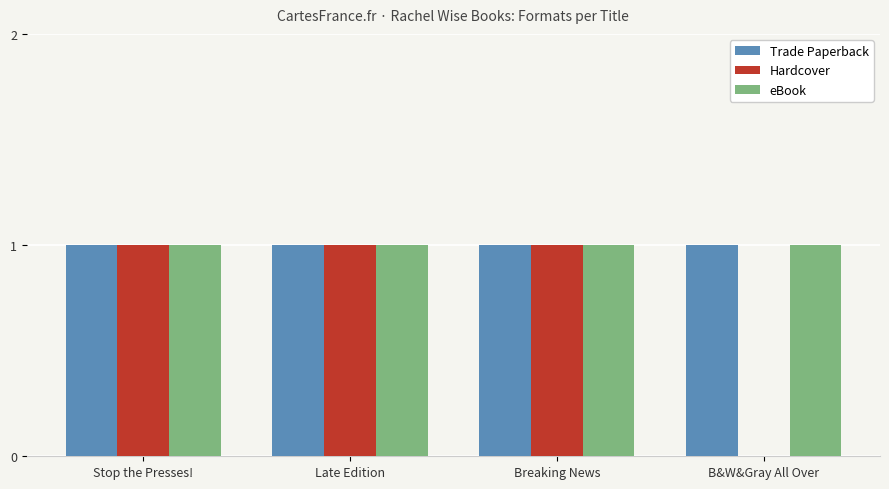

Reading left to right, list all the values displayed in this chart.

Trade Paperback: Stop the Presses!=1	Late Edition=1	Breaking News=1	B&W&Gray All Over=1
Hardcover: Stop the Presses!=1	Late Edition=1	Breaking News=1	B&W&Gray All Over=0
eBook: Stop the Presses!=1	Late Edition=1	Breaking News=1	B&W&Gray All Over=1